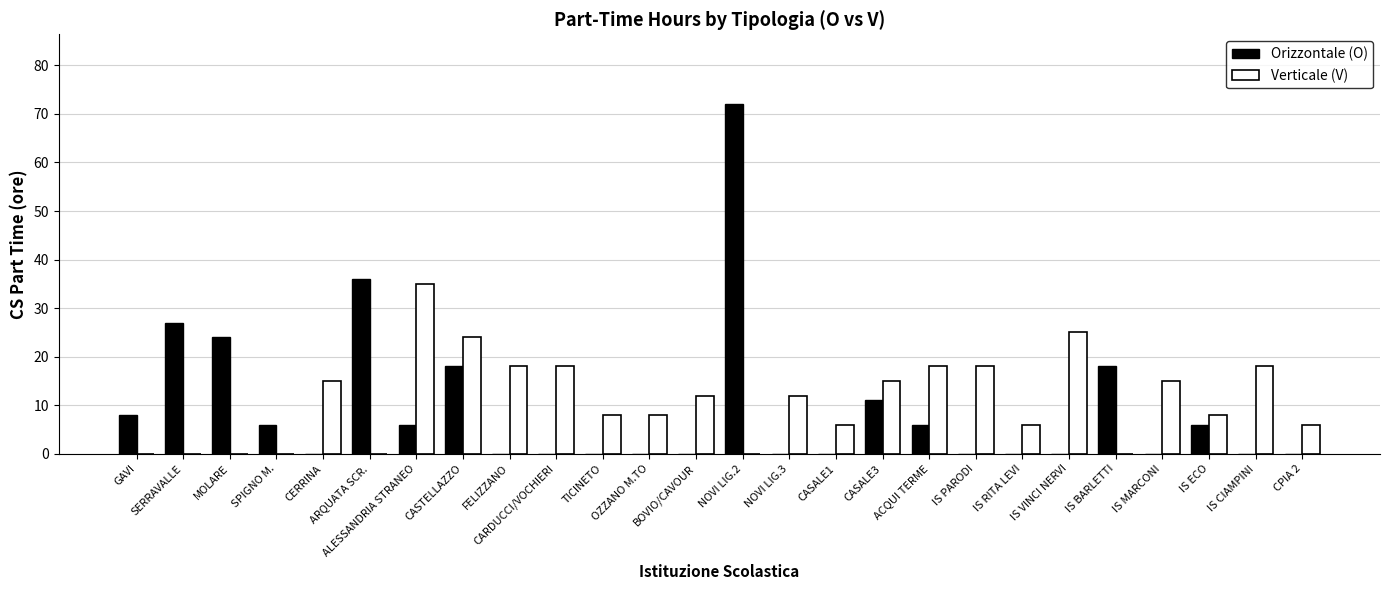

What is the sum of the Orizzontale (O) values at IS MARCONI and ALESSANDRIA STRANEO?

6